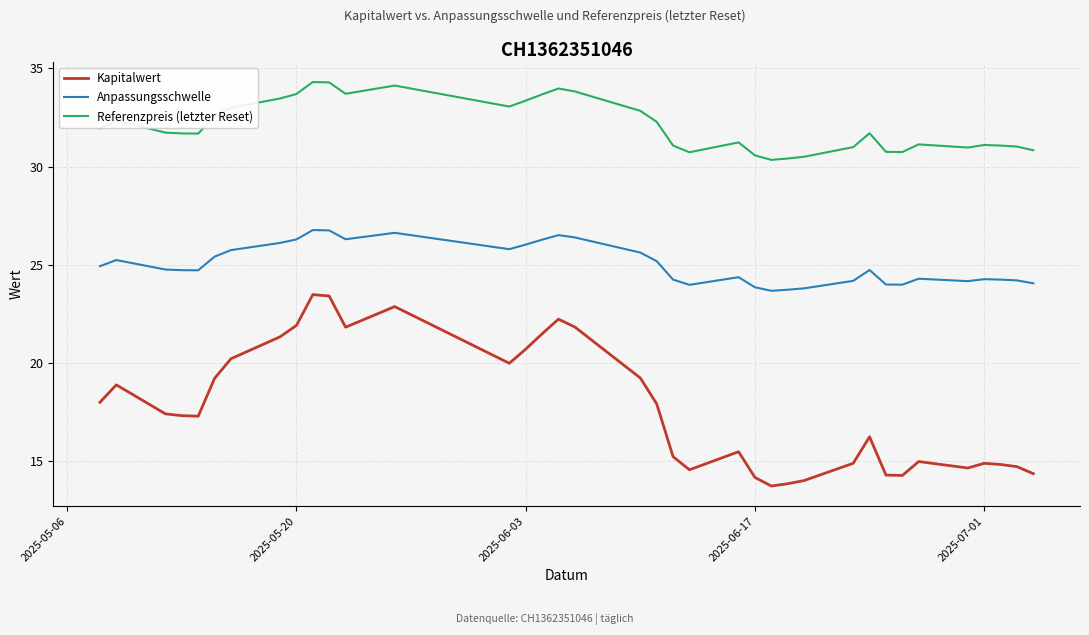

True or false: Kapitalwert and Referenzpreis (letzter Reset) cross at least once.

False